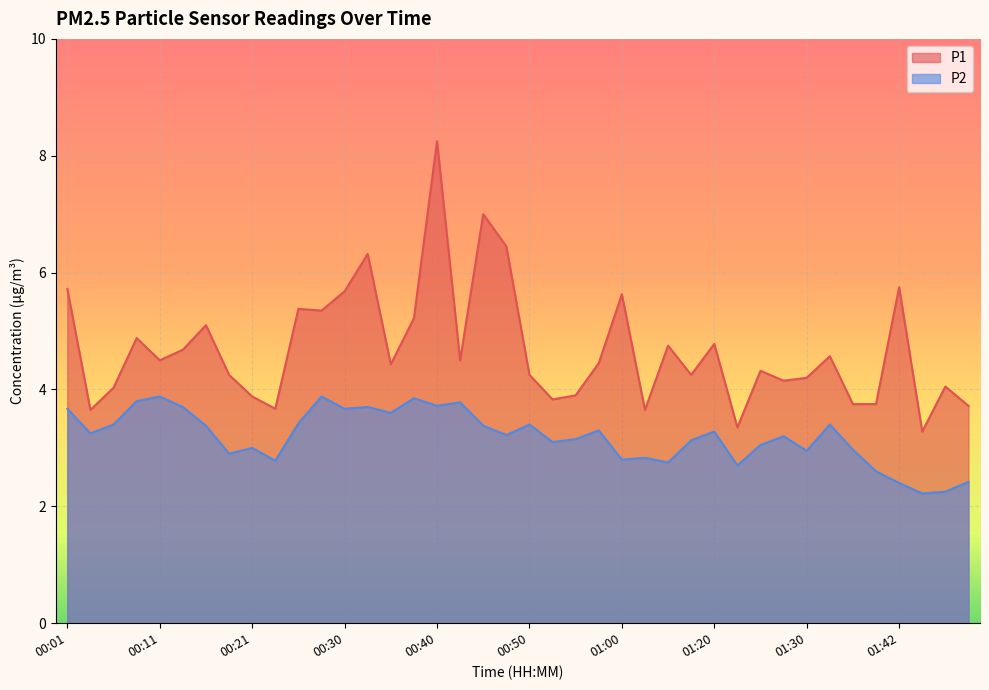

True or false: P2 has a value of 2.8 at 01:00.

True